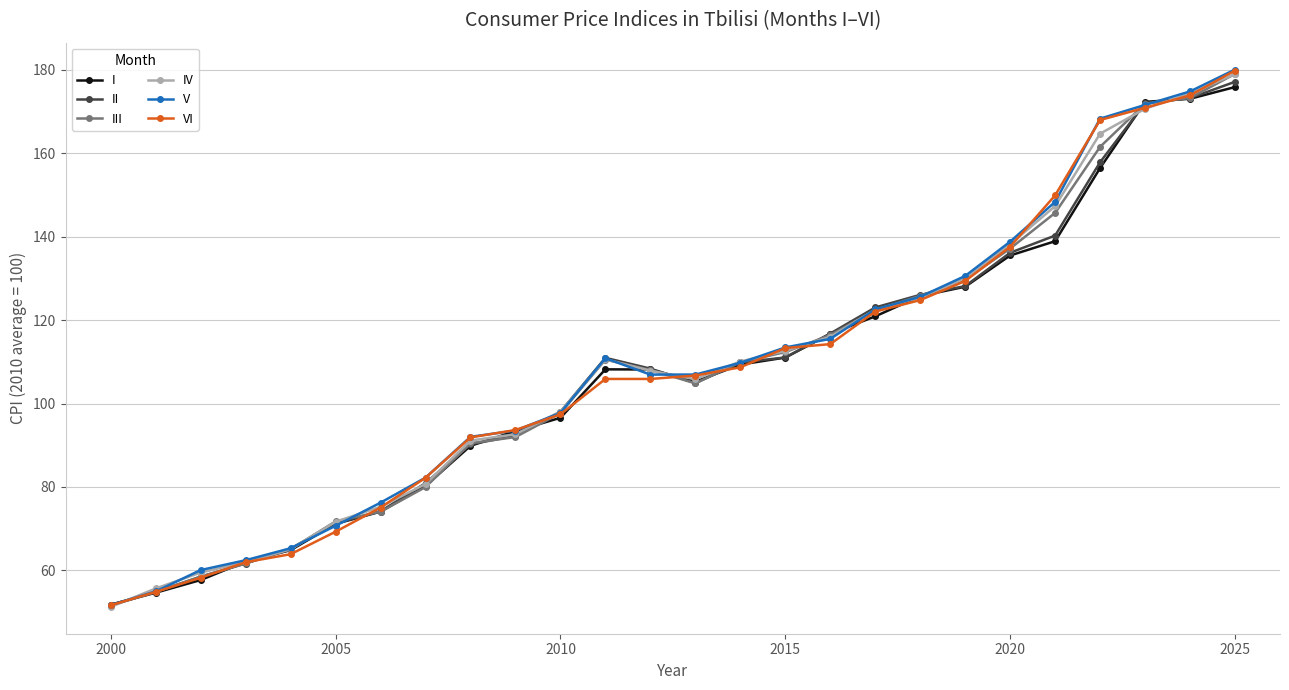

How many series are shown in this chart?

6